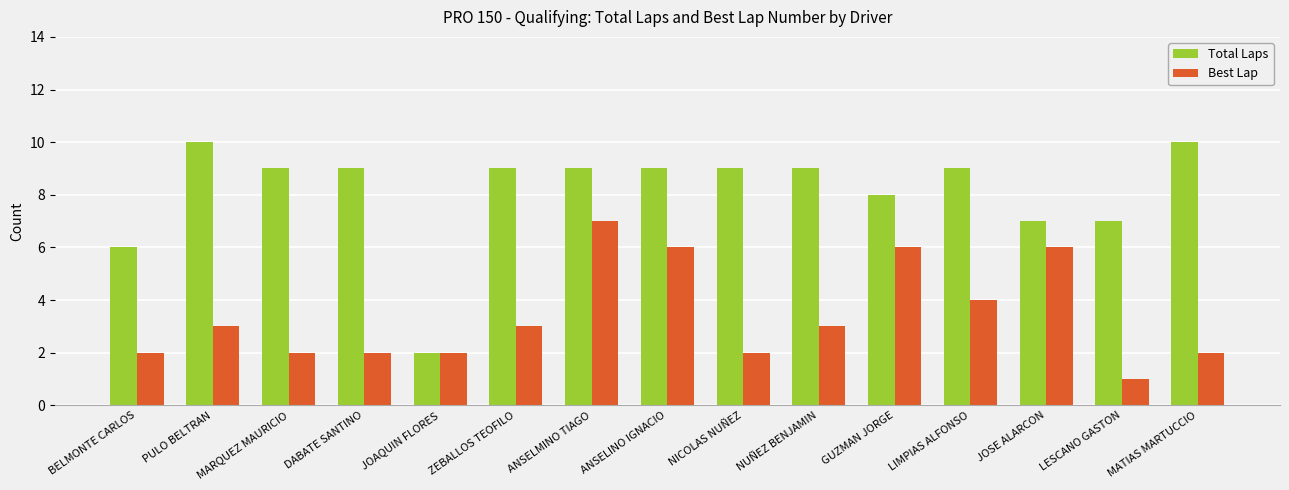

What is the label of the 3rd bar from the left?

MARQUEZ MAURICIO